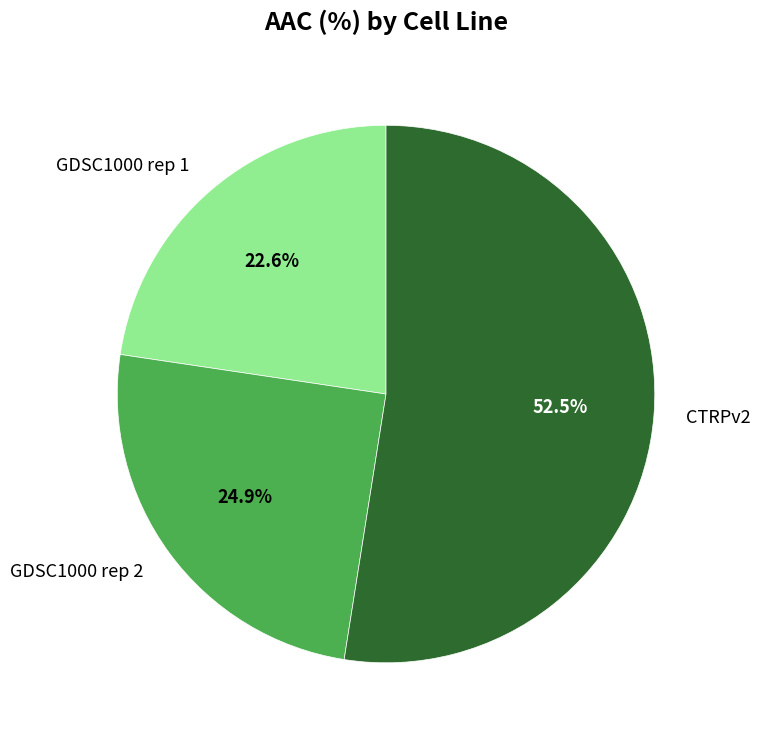

Rank the categories by value from highest to lowest.

CTRPv2, GDSC1000 rep 2, GDSC1000 rep 1